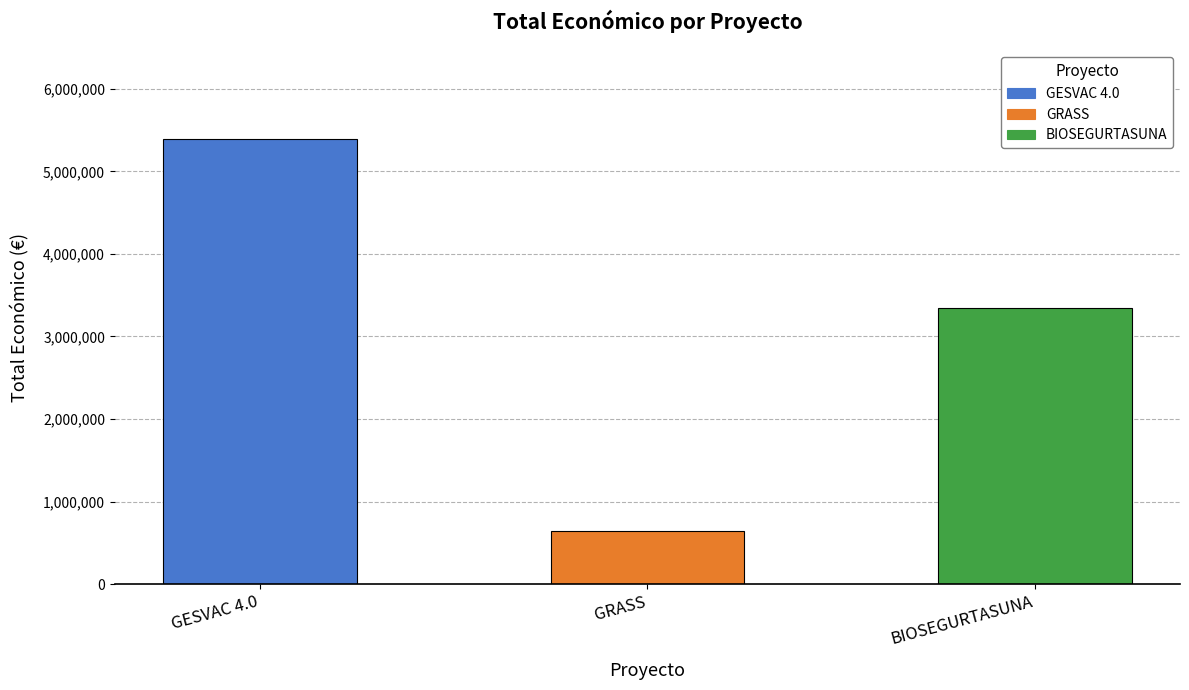

What is the minimum value shown in the chart?

641336